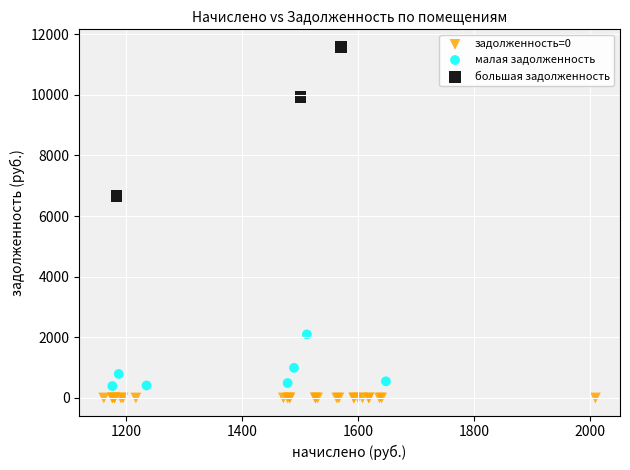

What are all the series names shown in the legend?

задолженность=0, малая задолженность, большая задолженность